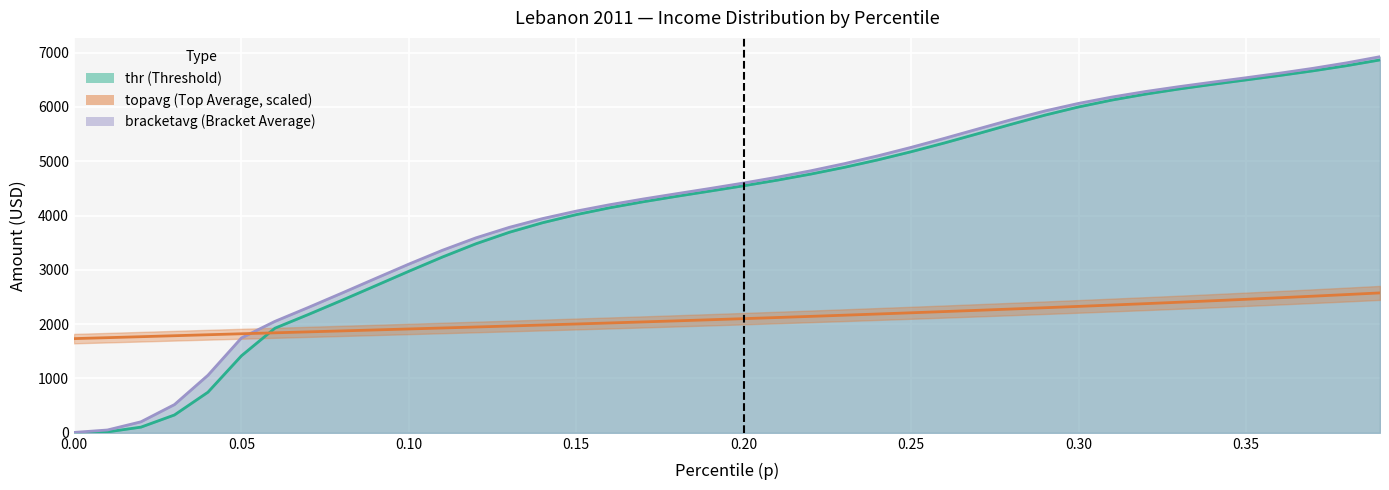

True or false: thr and bracketavg cross at least once.

False